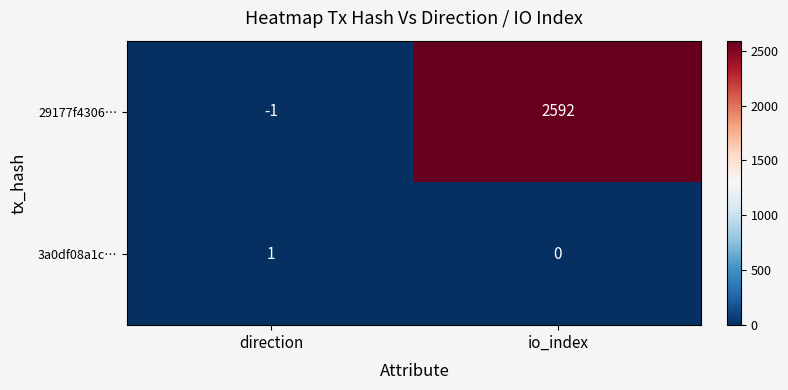

Rank the series by their maximum value, from lowest to highest.

3a0df08a1c…, 29177f4306…